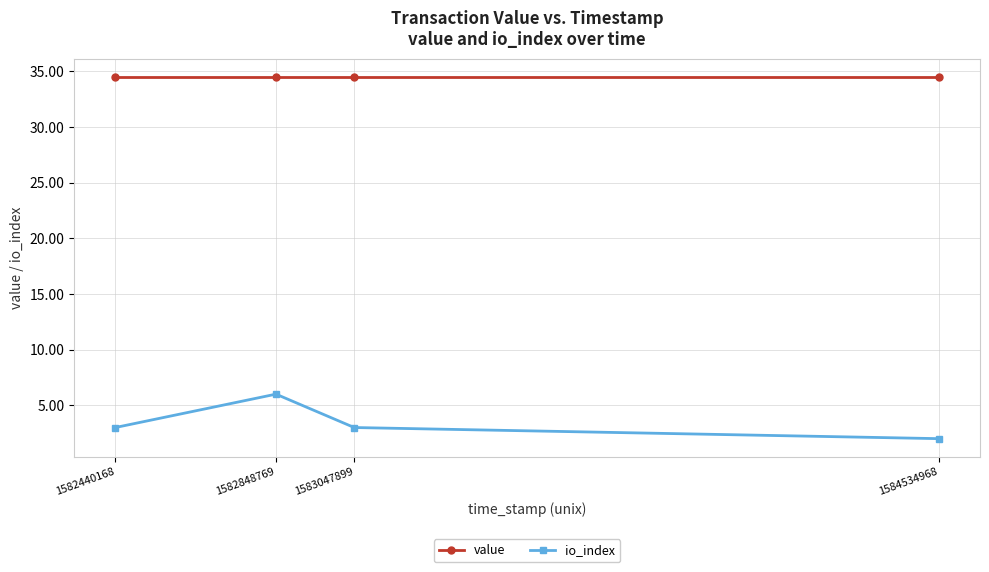

What is the maximum value for value?

34.5